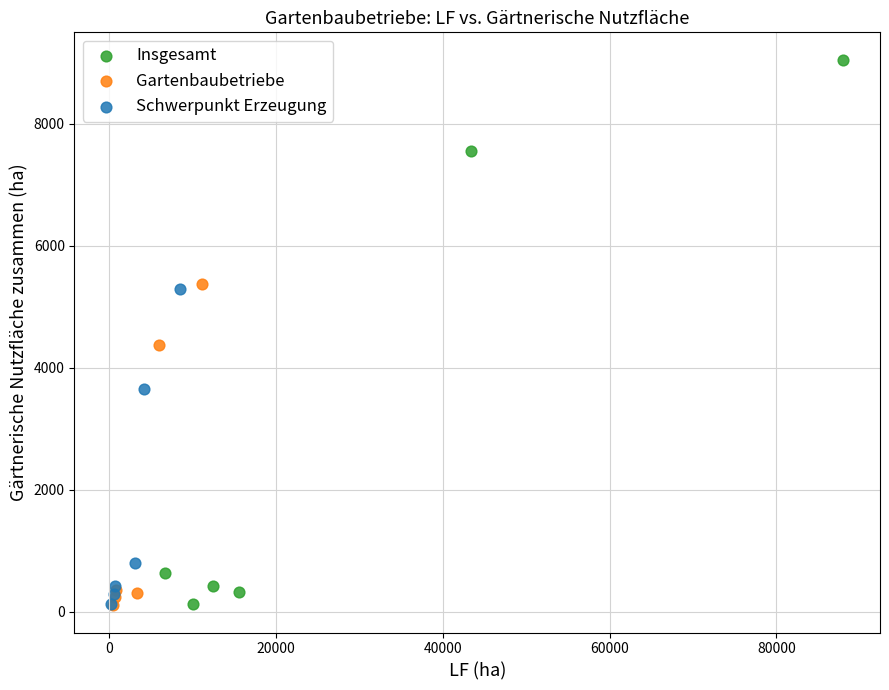

What are all the series names shown in the legend?

Insgesamt, Gartenbaubetriebe, Schwerpunkt Erzeugung